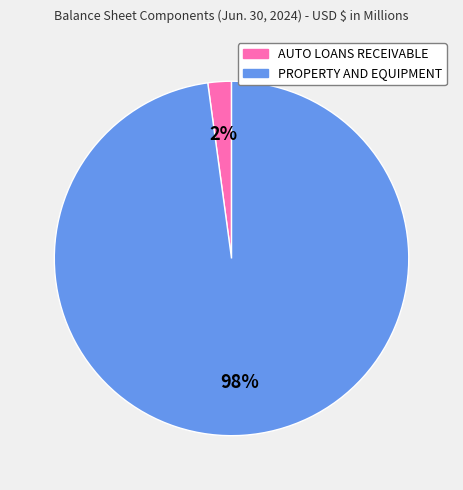

Which category accounts for the majority?

PROPERTY AND EQUIPMENT